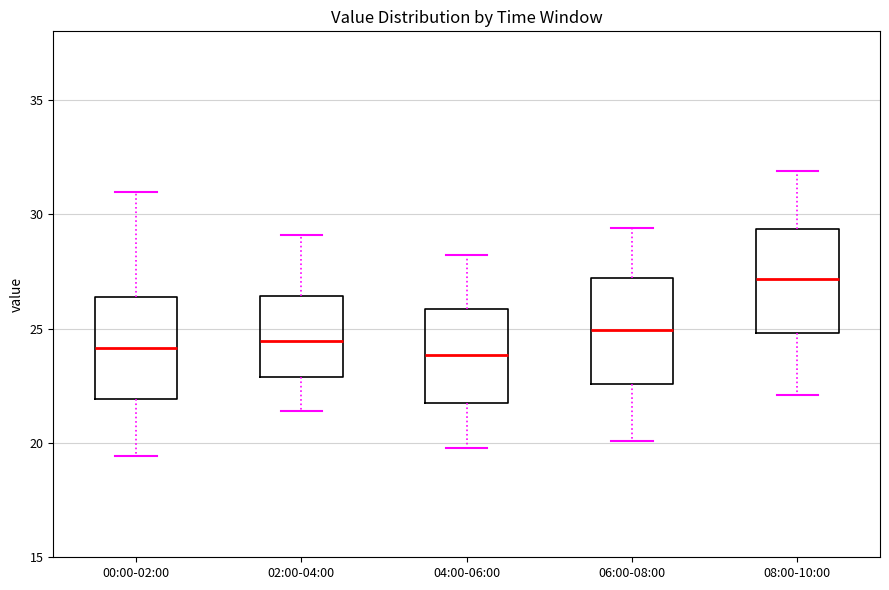

Where does the median line of the box for 00:00-02:00 sit on the y-axis? The values are not printed on the chart, so give them approximately, as read against the axis.

24.0